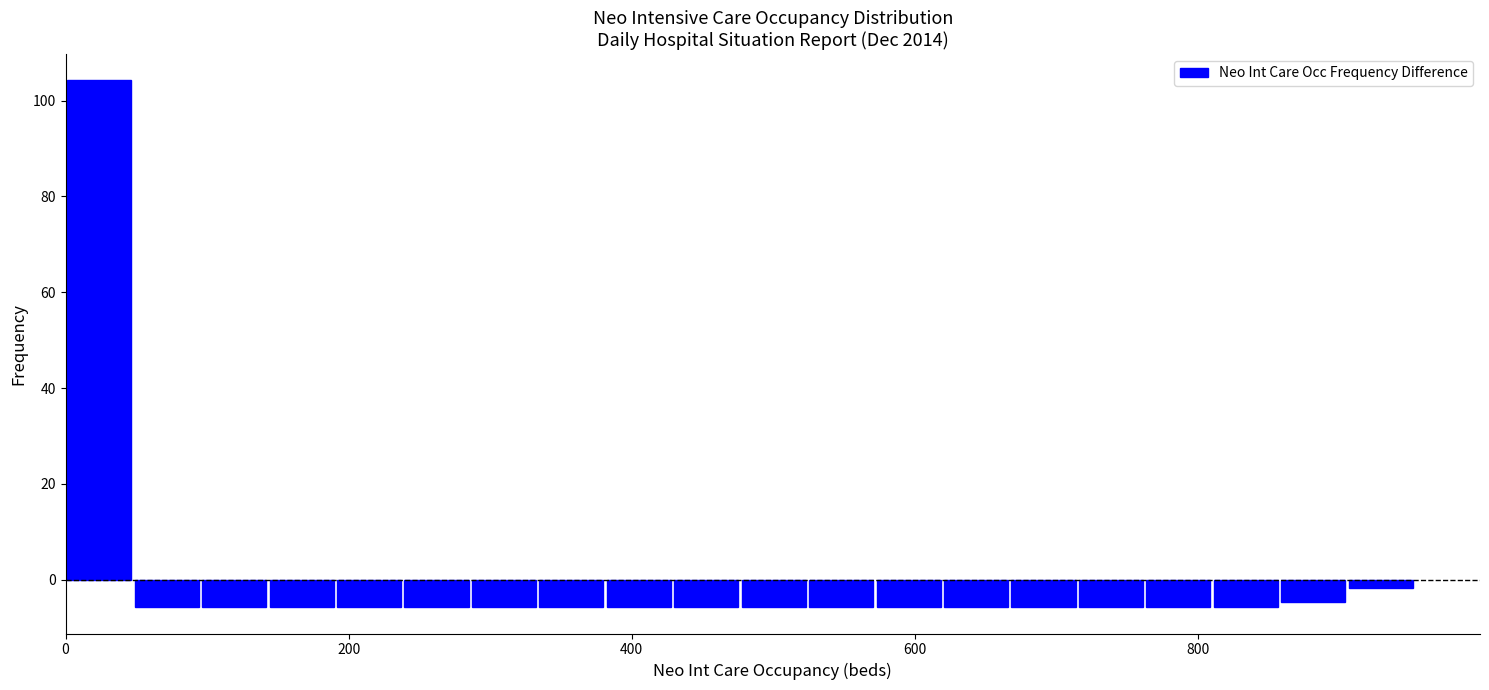

Around what value on the x-axis is the tallest bar? Give the approximate position of its centre, as read against the axis.

20